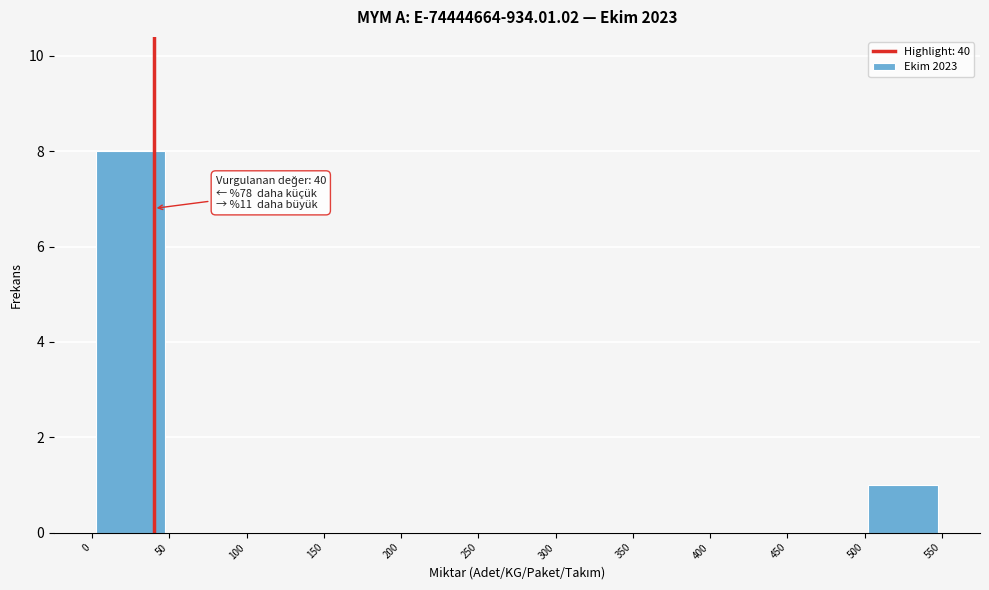

Over which range of the x-axis is the bar tallest?

0 to 50